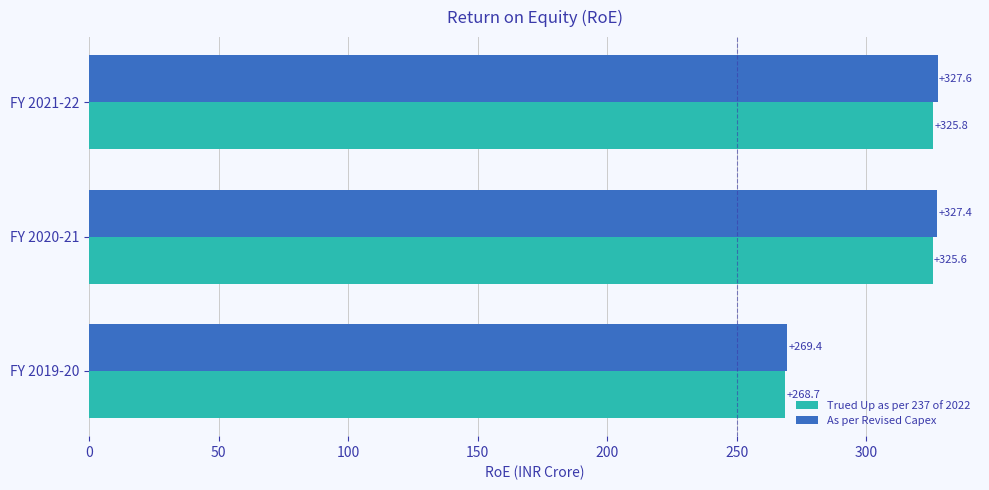

True or false: As per Revised Capex has a value of 360.7 at FY 2019-20.

False